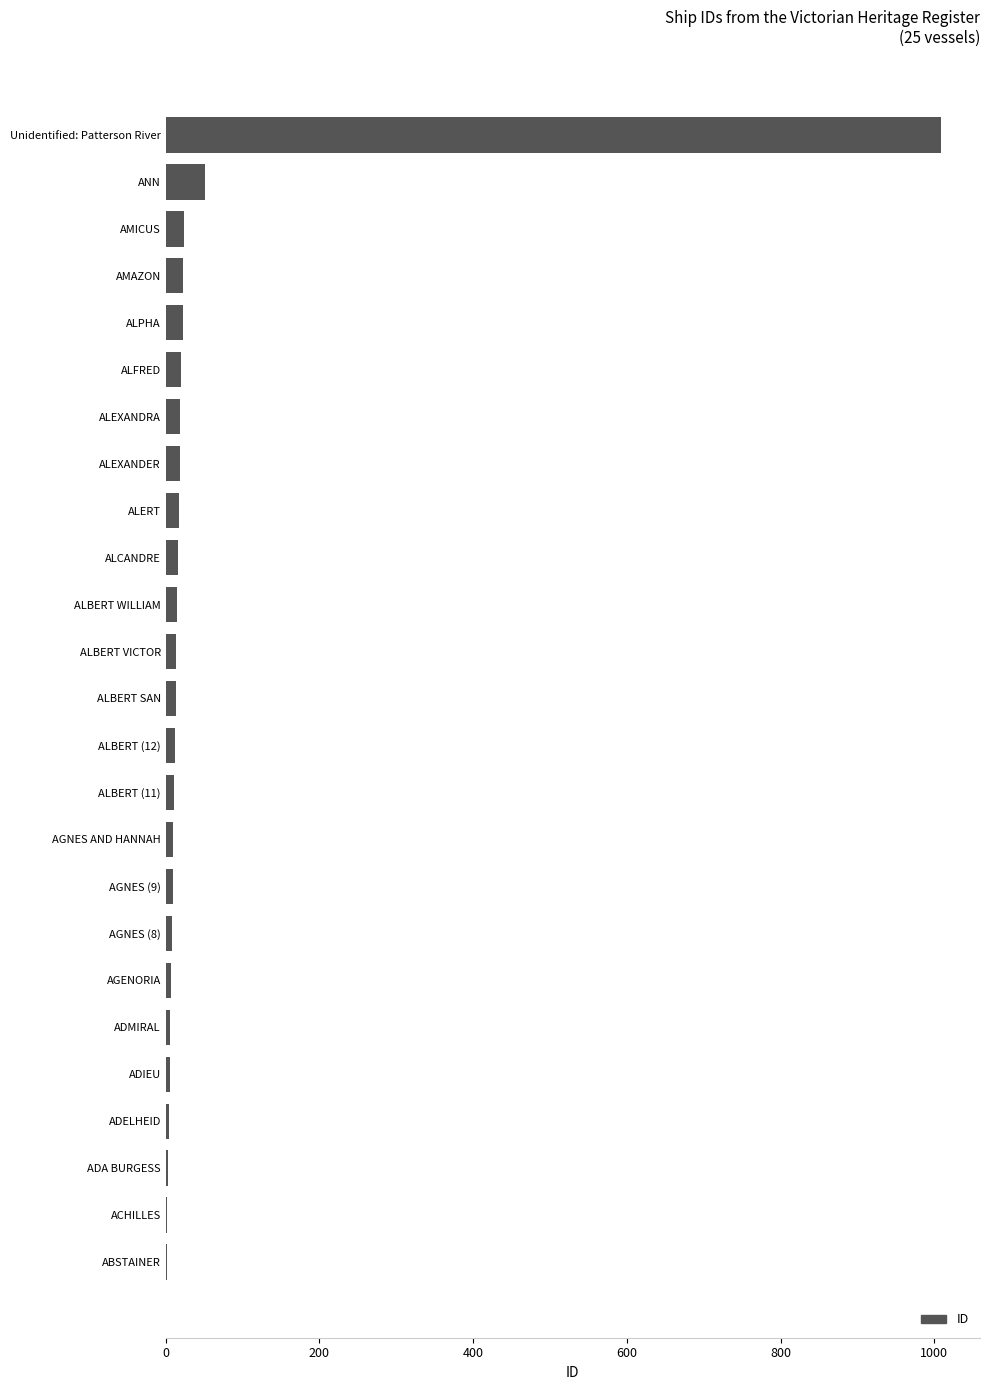

Is it true that the value at Unidentified: Patterson River is 1631?

False